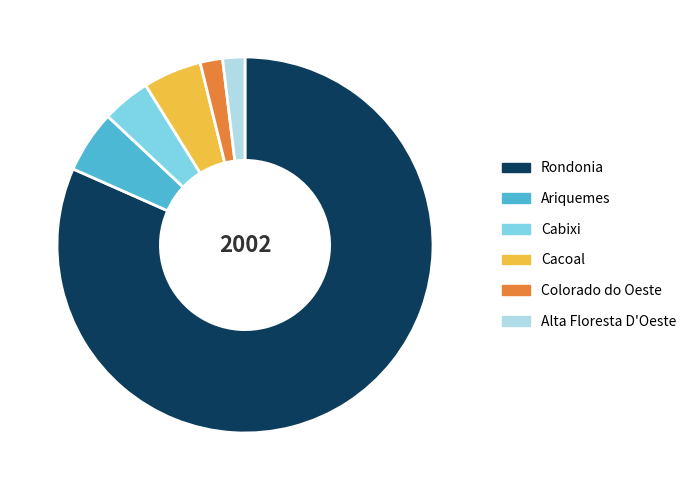

True or false: Alta Floresta D'Oeste accounts for 14% of the total.

False